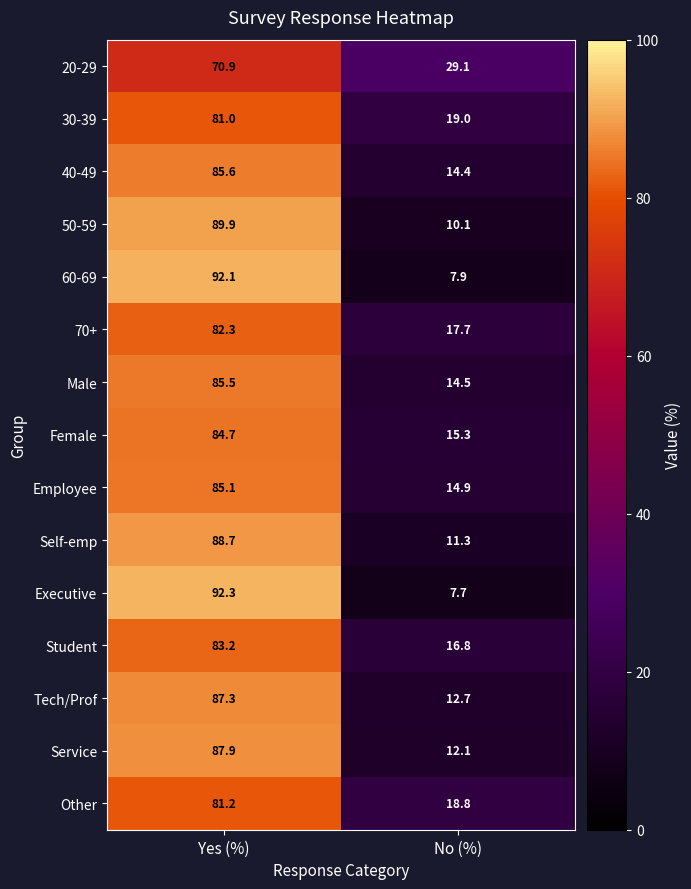

At how many categories does at least one series exceed 66?

1